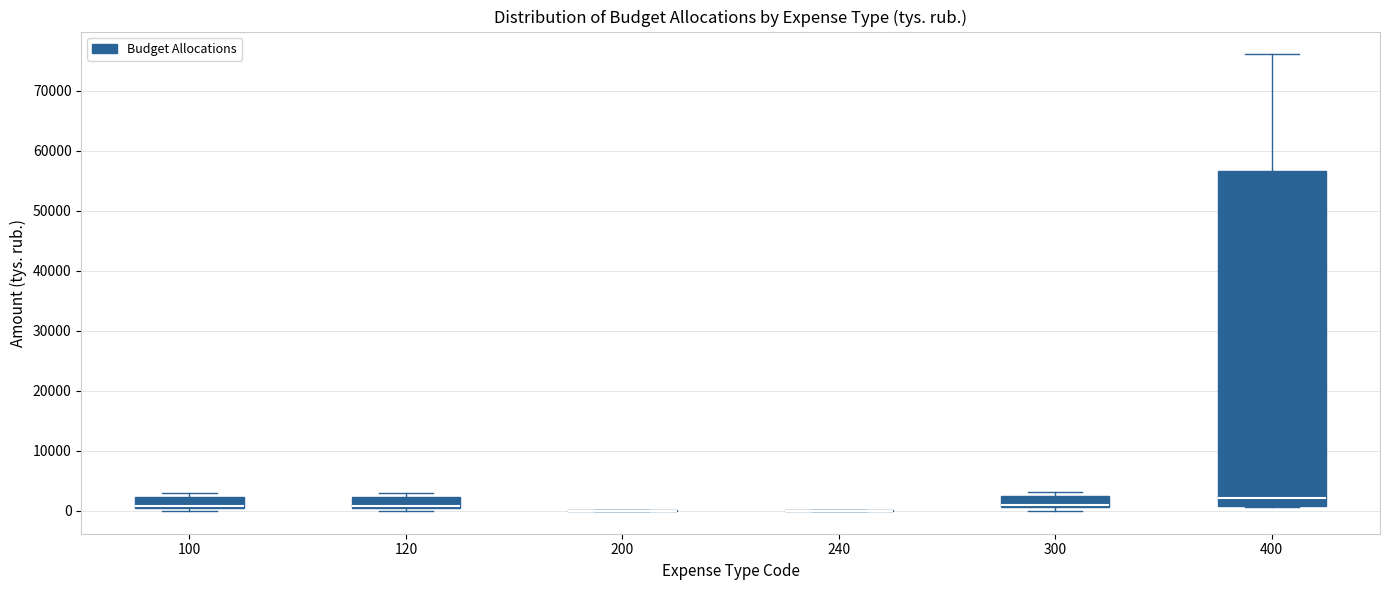

Reading left to right, transcribe this box plot: for each box, give where its median line is, the range the box spans, and where its two whiskers end, as read against the y-axis. The values are not printed on the chart, so give them approximately, as read against the axis.

100: median 1000 (drawn on the box's lower edge), box 1000 to 2000, whiskers 0 to 3000
120: median 1000 (drawn on the box's lower edge), box 1000 to 2000, whiskers 0 to 3000
200: box collapsed to a line at 0, whiskers 0 to 0
240: box collapsed to a line at 0, whiskers 0 to 0
300: median 1000 (drawn on the box's lower edge), box 1000 to 2000, whiskers 0 to 3000
400: median 2000, box 1000 to 57000, whiskers 1000 to 76000